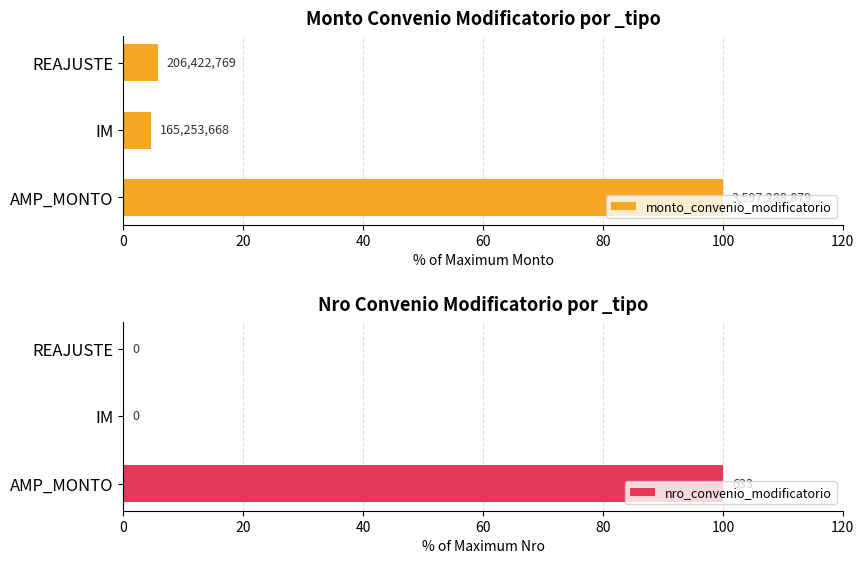

Is it true that nro_convenio_modificatorio equals -63 at REAJUSTE?

False